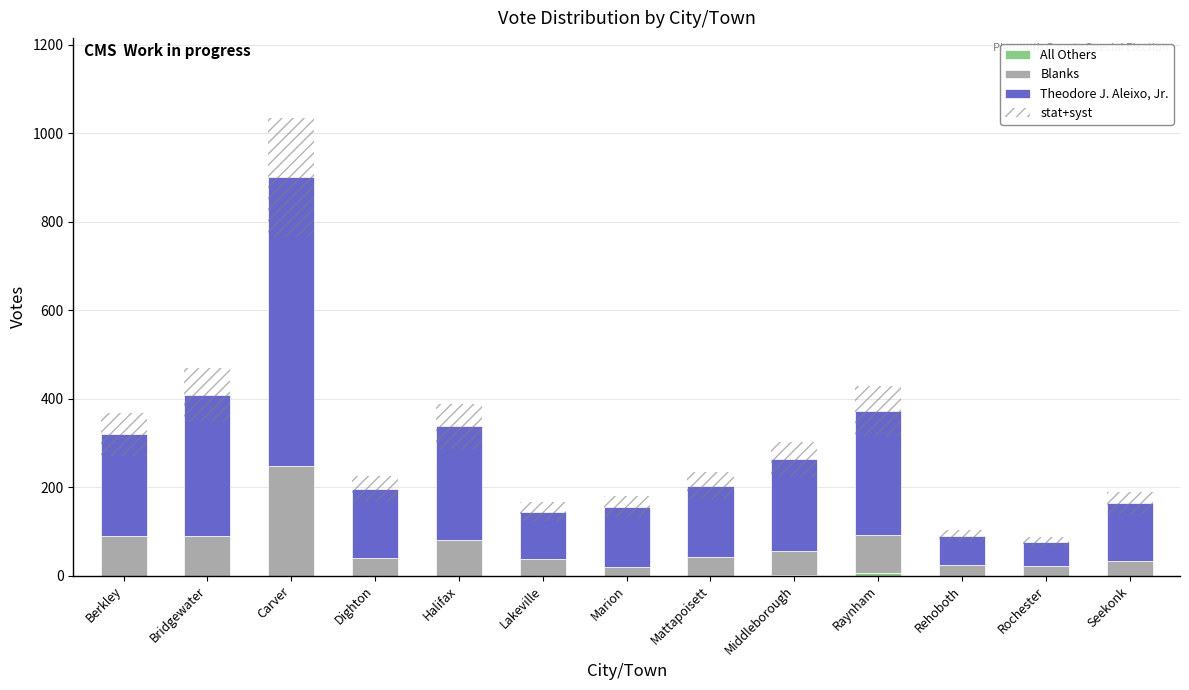

Does the chart contain any negative values?

No